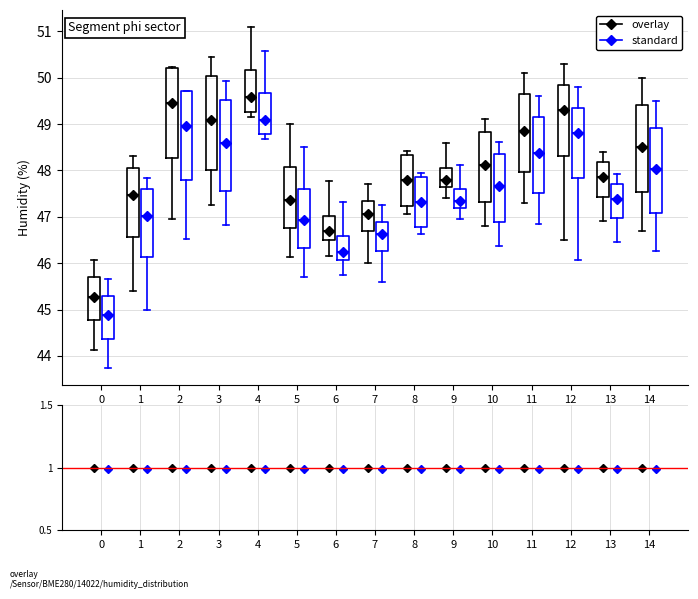

Where is the upper edge of the box for 2 (overlay) on the y-axis? The values are not printed on the chart, so give them approximately, as read against the axis.

50.2